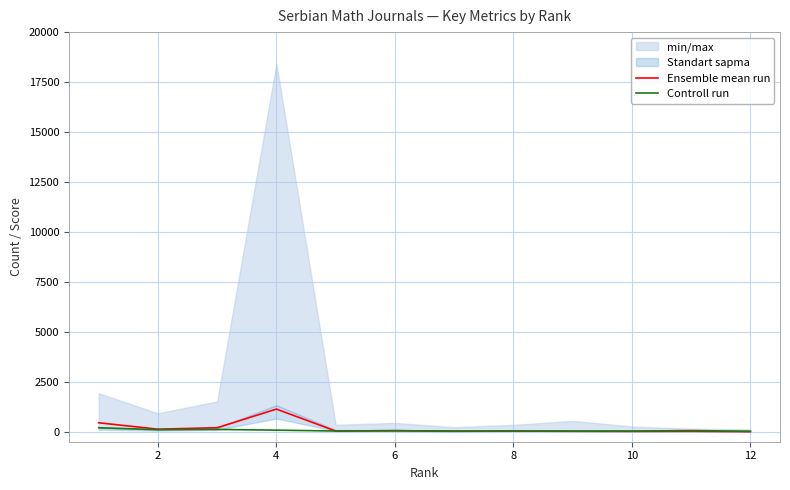

Reading left to right, transcribe all the data shown in this chart.

Ensemble mean run: 449.0	128.0	201.0	1133.0	37.0	52.0	30.0	33.0	23.0	18.0	25.0	6.0
Controll run: 200.0	102.0	114.0	80.0	36.0	51.0	31.0	30.0	29.0	32.0	59.0	21.0